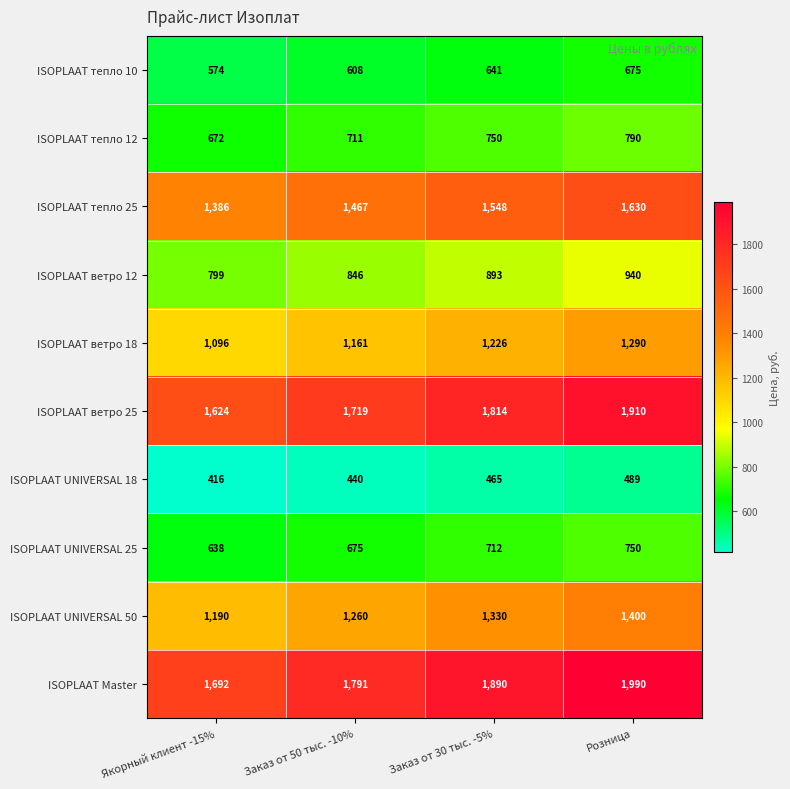

How many data points does each series have?

4